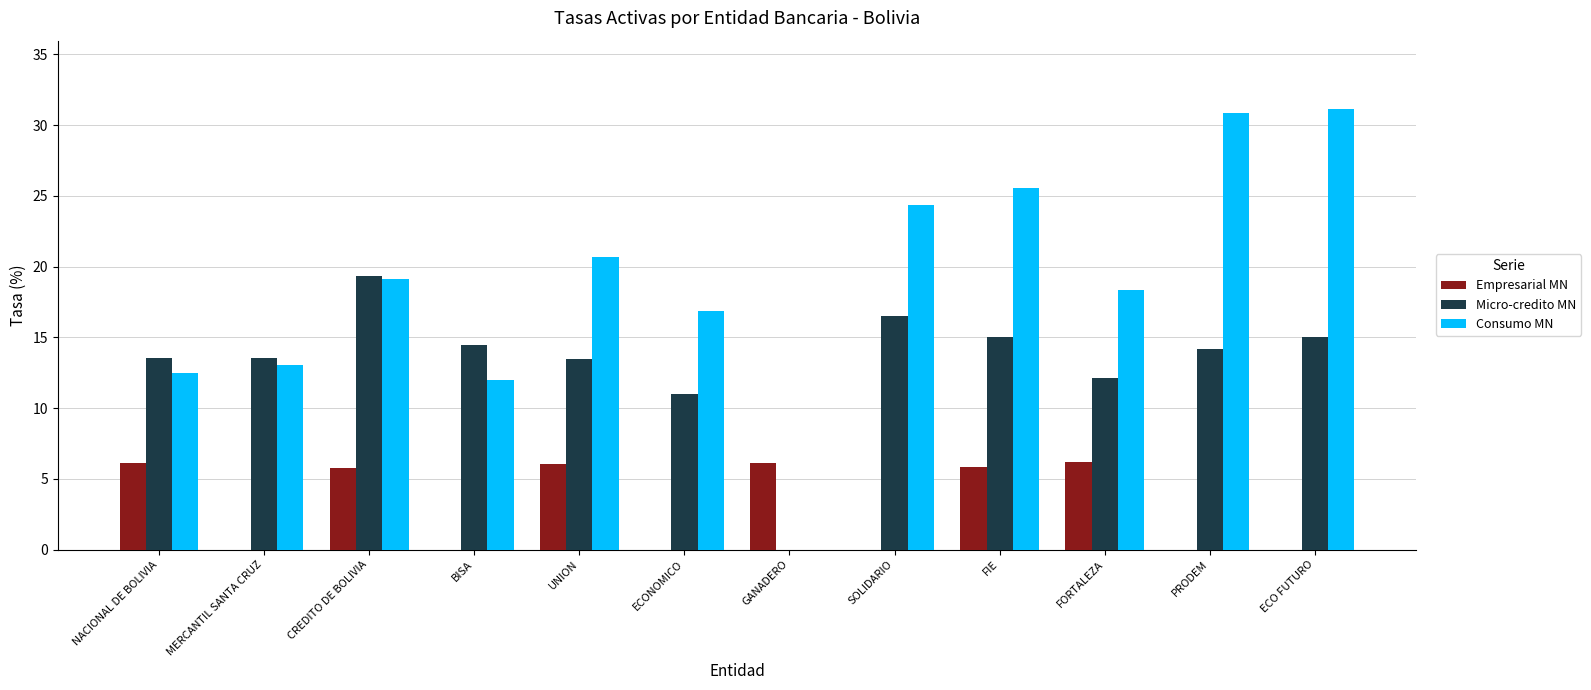

Are the bars grouped side by side (vs. stacked)?

Yes